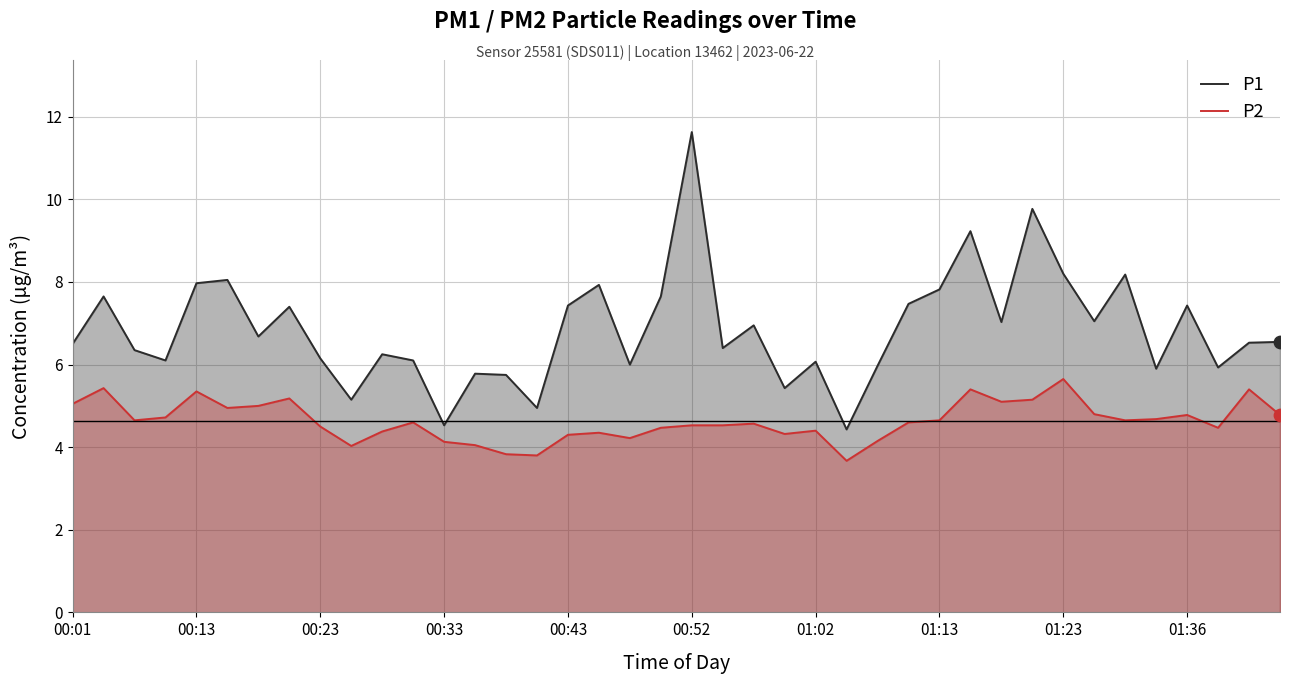

Which series reaches the minimum Y coordinate?

P2